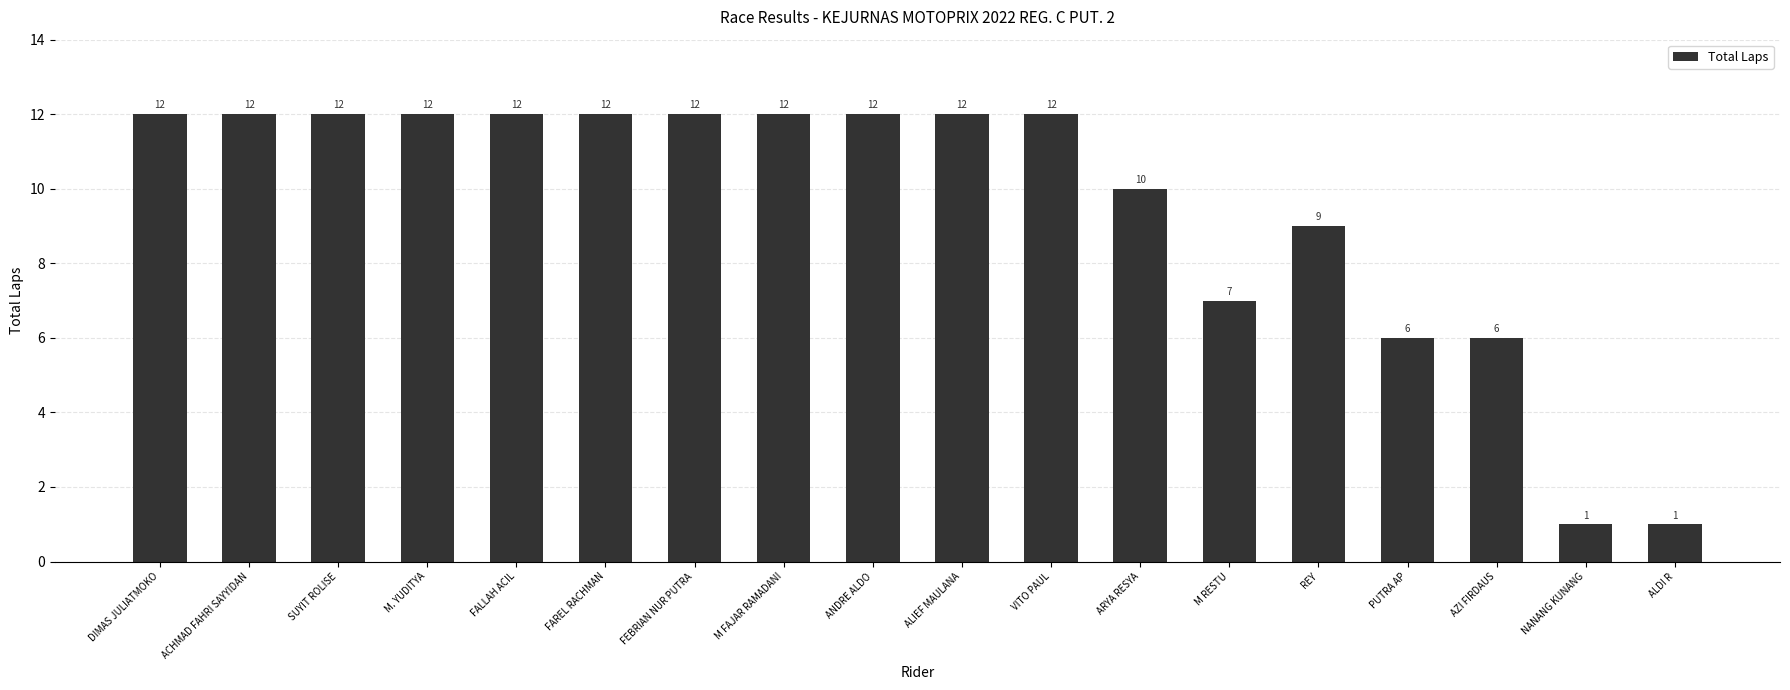

Reading left to right, transcribe all the data shown in this chart.

DIMAS JULIATMOKO=12	ACHMAD FAHRI SAYYIDAN=12	SUYIT ROLISE=12	M. YUDITYA=12	FALLAH ACIL=12	FAREL RACHMAN=12	FEBRIAN NUR PUTRA=12	M FAJAR RAMADANI=12	ANDRE ALDO=12	ALIEF MAULANA=12	VITO PAUL=12	ARYA RESYA=10	M RESTU=7	REY=9	PUTRA AP=6	AZI FIRDAUS=6	NANANG KUNANG=1	ALDI R=1